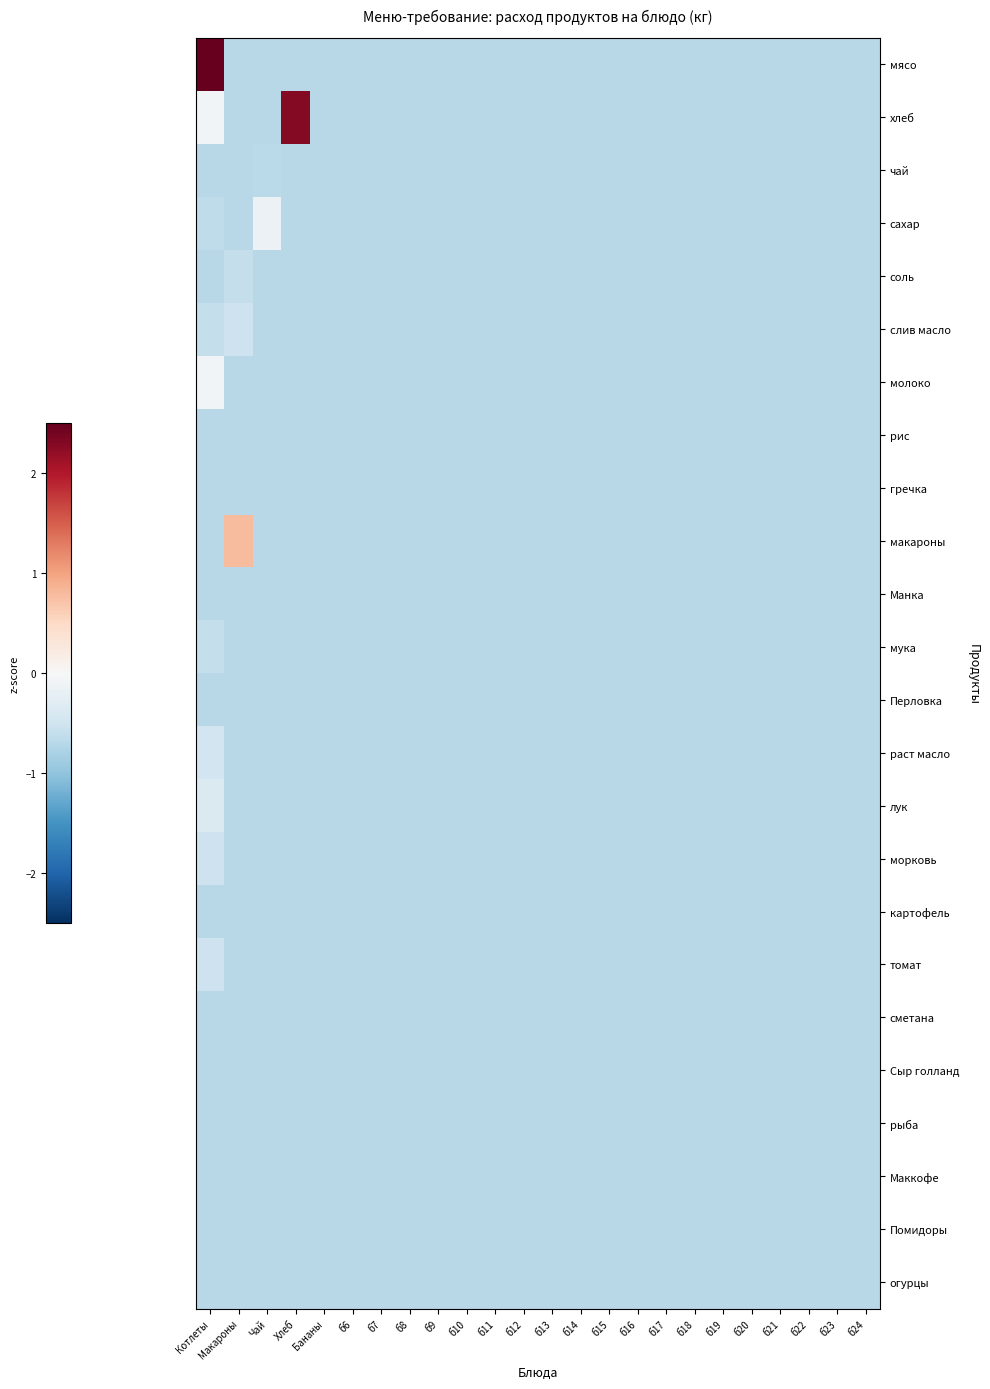

How many series are shown in this chart?

24